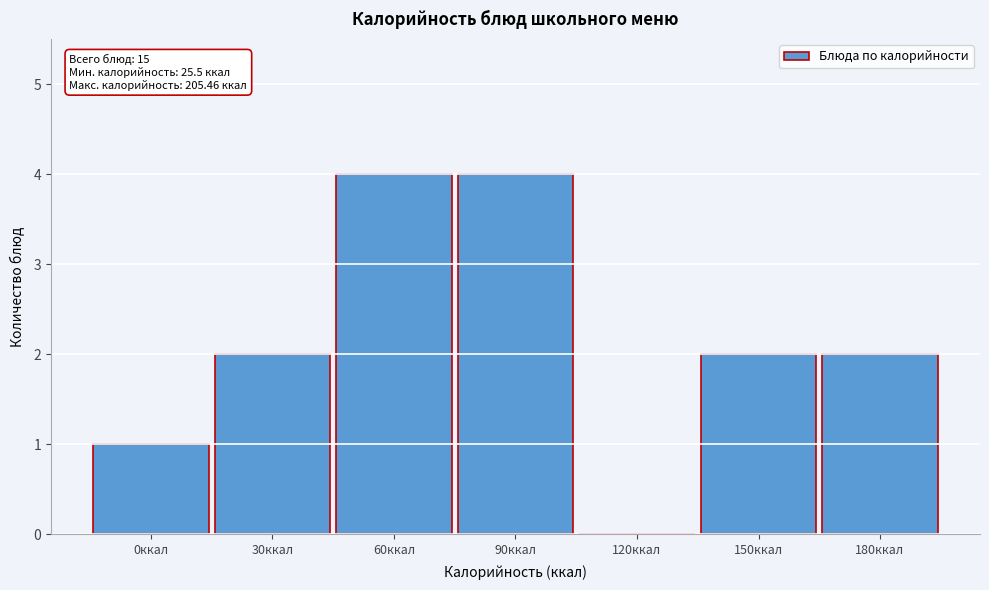

Reading right to left, extract all data points from this chart.

180ккал=2	150ккал=2	120ккал=0	90ккал=4	60ккал=4	30ккал=2	0ккал=1